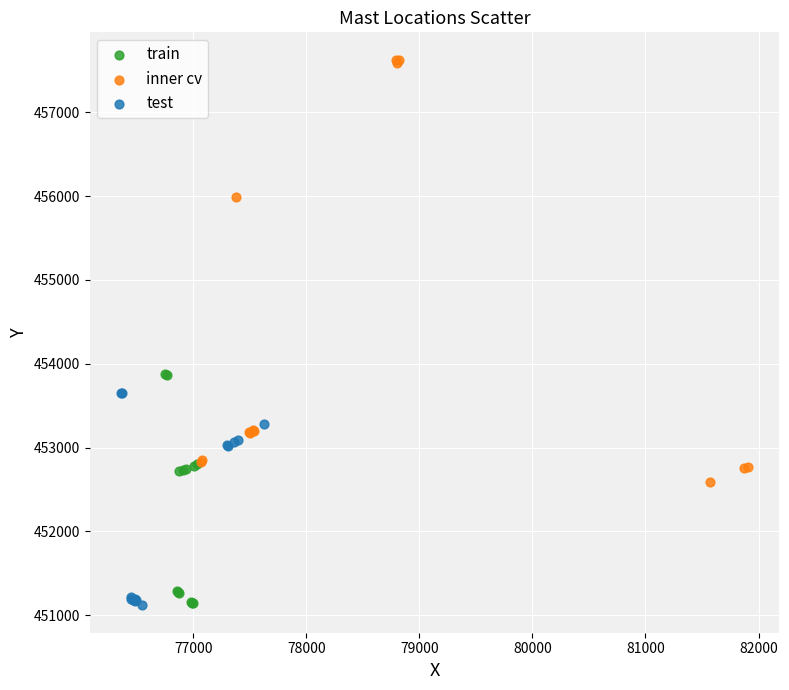

Which series reaches the maximum Y coordinate?

inner cv